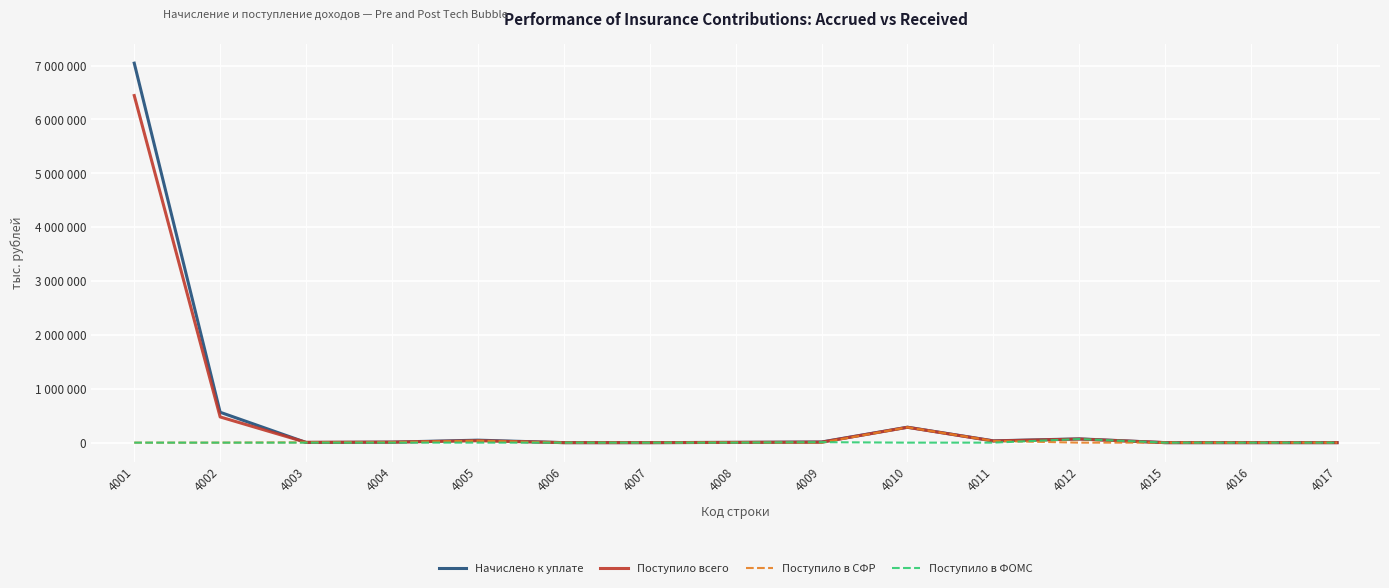

Is this an area chart (filled region under the line)?

No